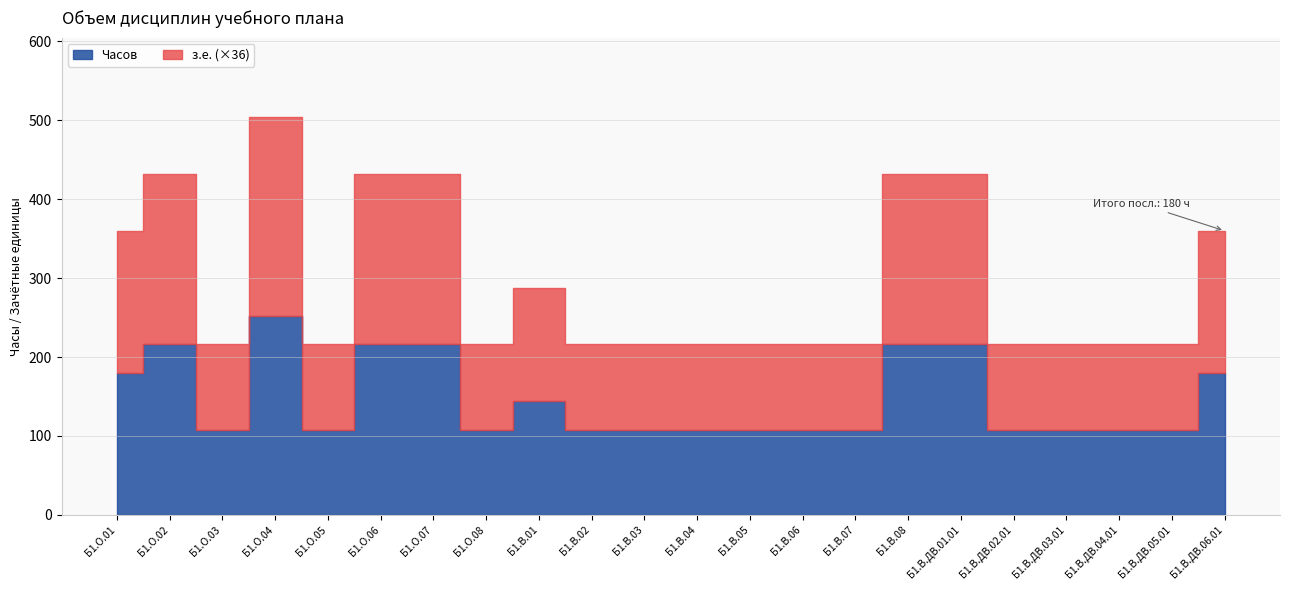

True or false: з.е. and Часов intersect in this chart.

False